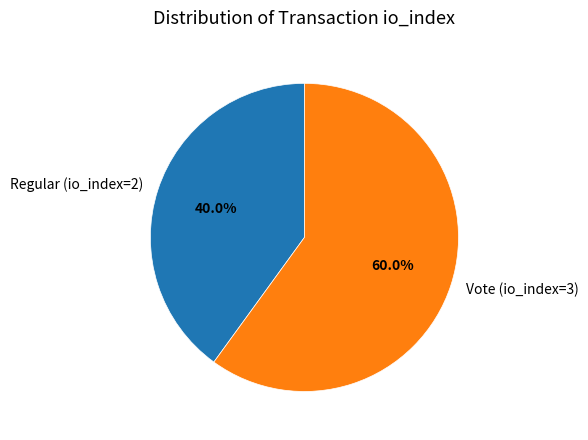

What is the ratio of the value at Vote (io_index=3) to the value at Regular (io_index=2)?

1.5